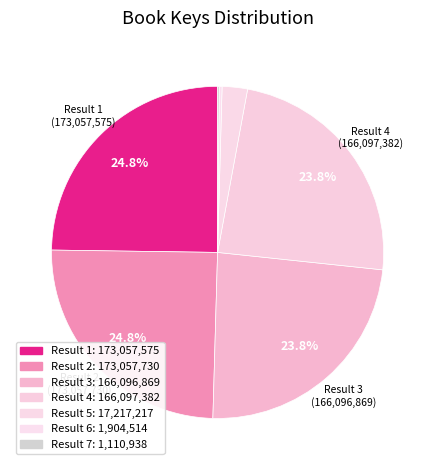

Count the number of slices in the pie.

7